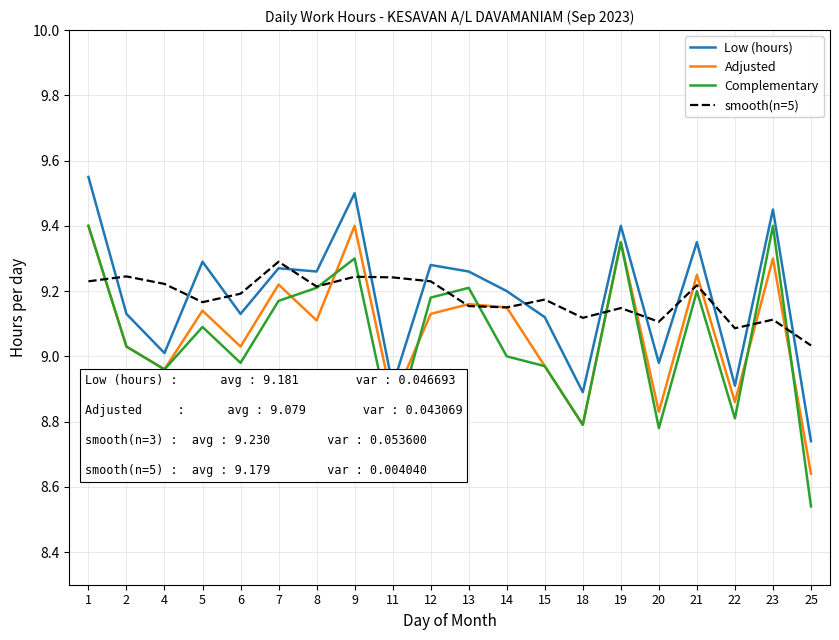

How many interior local valleys does the Complementary series have?

6